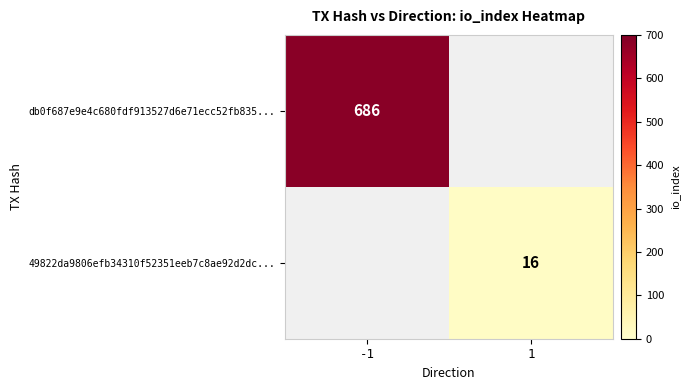

Is it true that 49822da9806efb34310f52351eeb7c8ae92d2dc... equals 23 at 1?

False